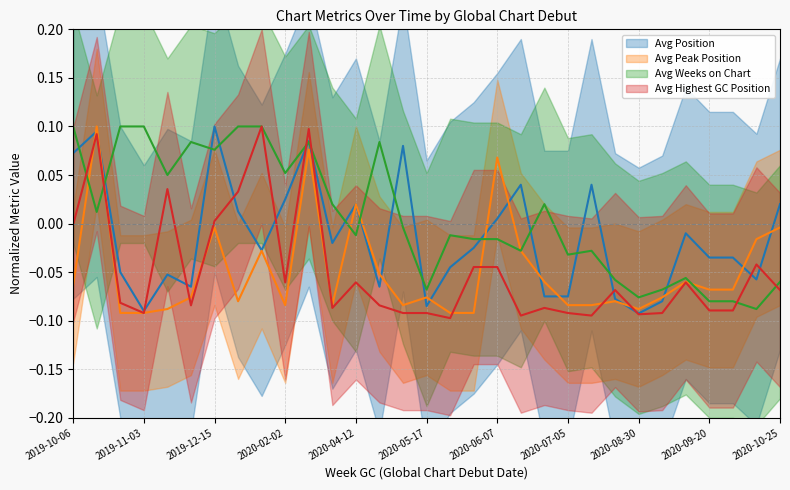

The Avg Highest GC Position series shows -0.1 at 2020-08-30. True or false?

True